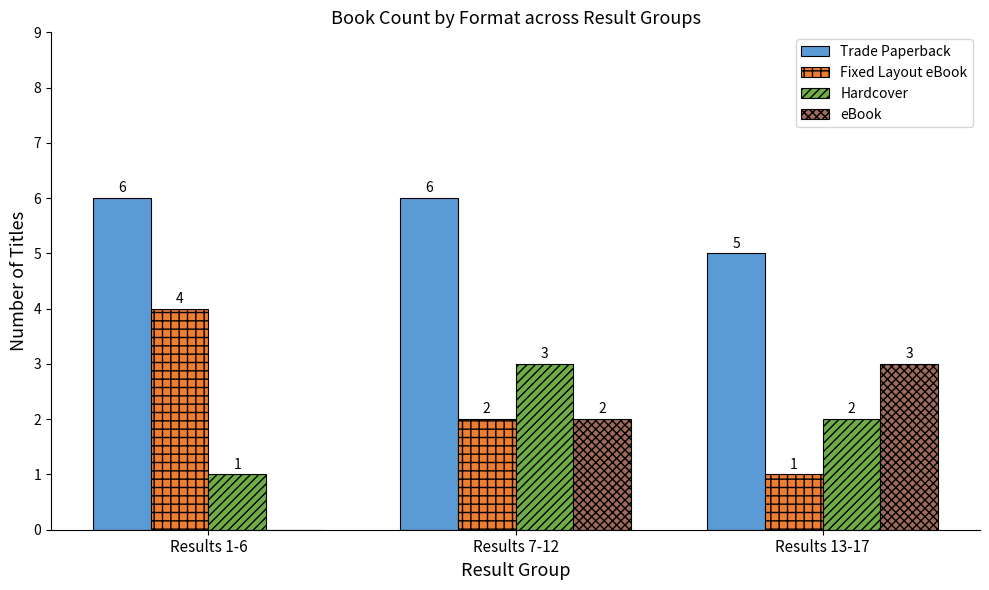

How many data points does each series have?

3